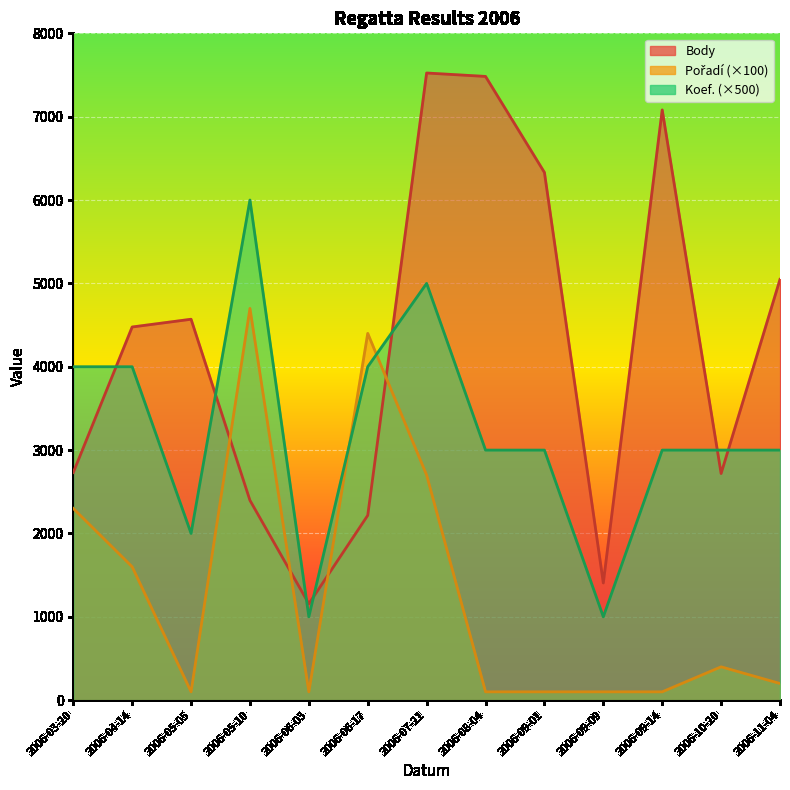

What is the label of the 7th point from the right?

2006-07-21